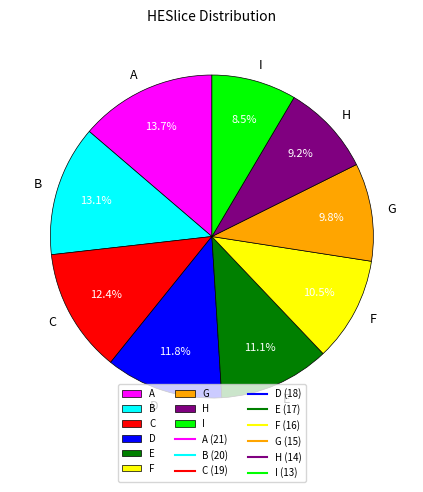

What is the largest slice in the pie chart?

A